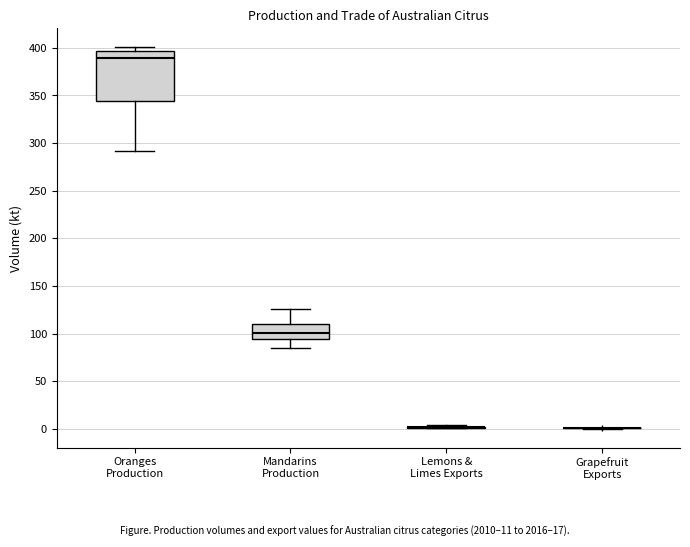

Reading left to right, read every box against the y-axis: the position of its median line, the range the box covers, and the ends of its whiskers. The values are not printed on the chart, so give them approximately, as read against the axis.

Oranges Production: median 390, box 345 to 395, whiskers 290 to 400
Mandarins Production: median 100, box 95 to 110, whiskers 85 to 125
Lemons & Limes Exports: box collapsed to a line at 0, whiskers 0 to 5
Grapefruit Exports: box collapsed to a line at 0, whiskers 0 to 0